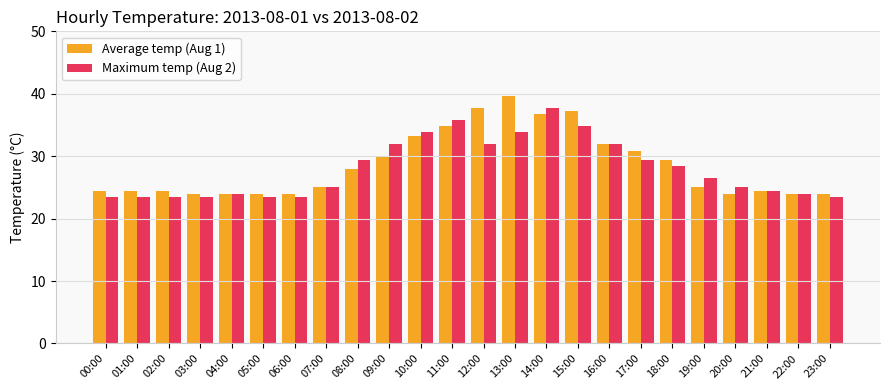

Rank the series at 01:00 from lowest to highest value.

Maximum temp (Aug 2), Average temp (Aug 1)